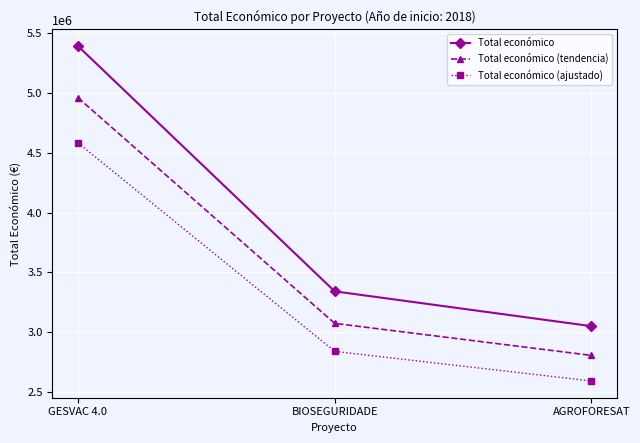

What position from the left is AGROFORESAT?

3